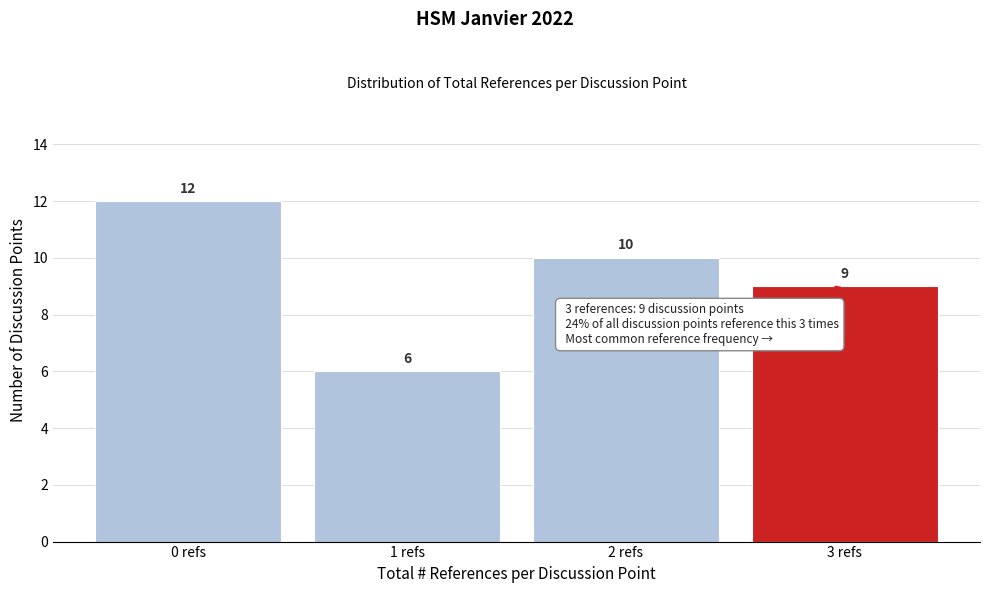

Reading left to right, extract all data points from this chart.

12	6	10	9